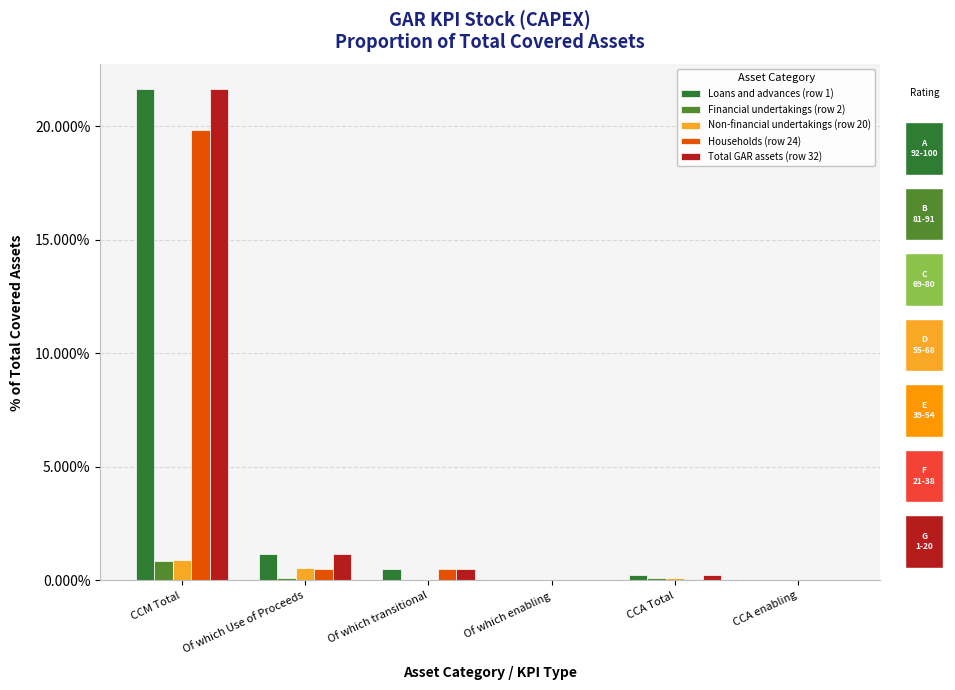

What is the difference between the Financial undertakings (row 2) values at Of which Use of Proceeds and CCA enabling?

0.1